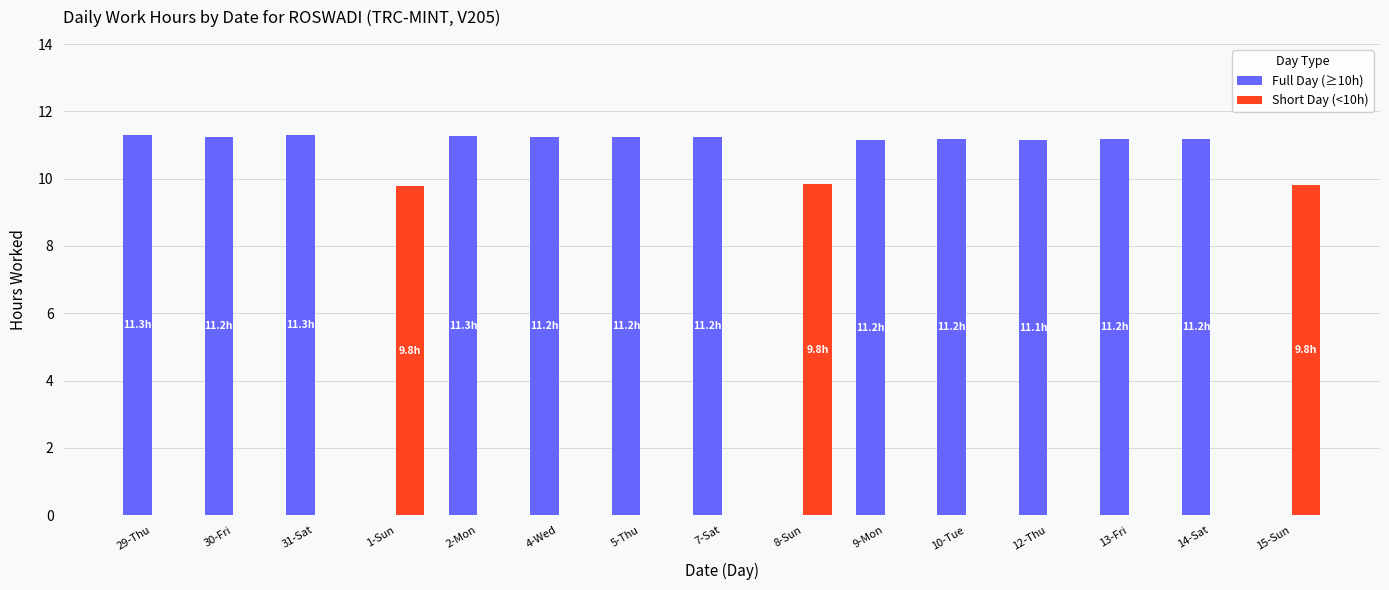

Between 4-Wed and 15-Sun, which series saw the biggest shift?

Full Day (≥10h)